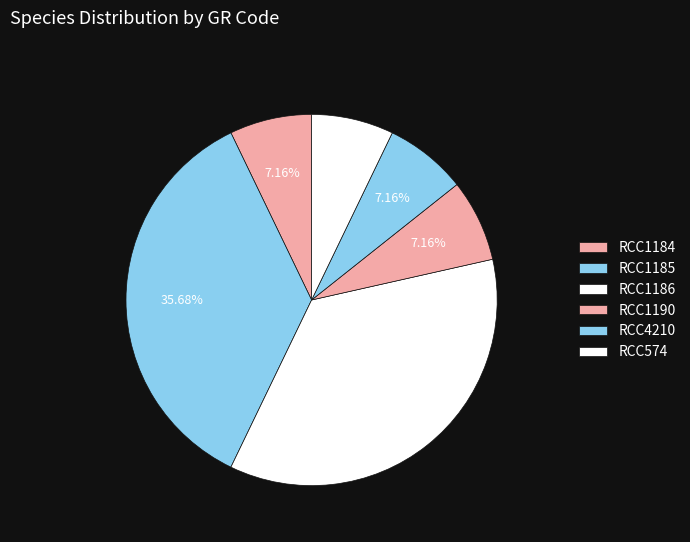

To the nearest percent, what is the difference between the RCC1186 and RCC1190 slice percentages?

29%